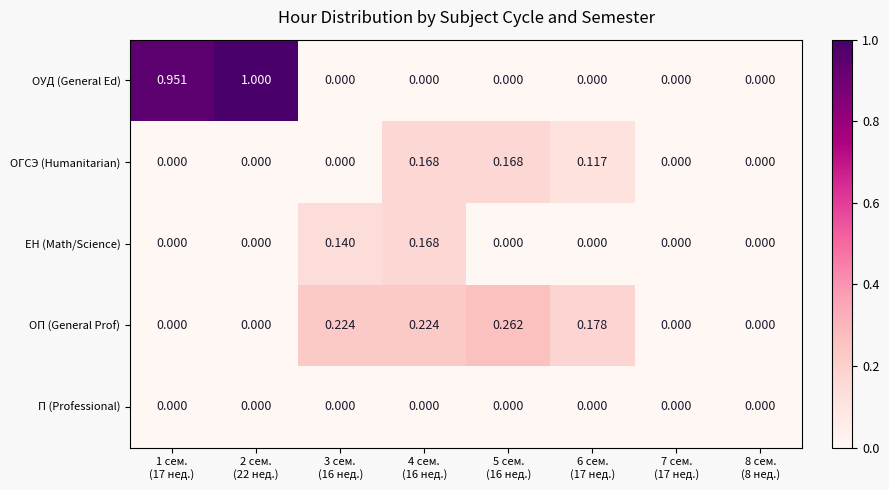

Which series has the largest range (max minus min)?

ОУД (General Ed)